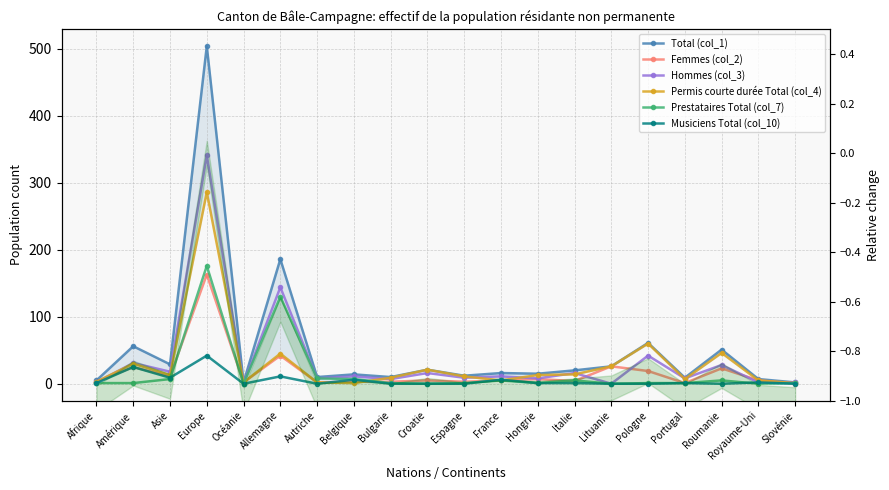

Rank the series at Roumanie from highest to lowest value.

Total (col_1), Permis courte durée Total (col_4), Hommes (col_3), Femmes (col_2), Prestataires Total (col_7), Musiciens Total (col_10)